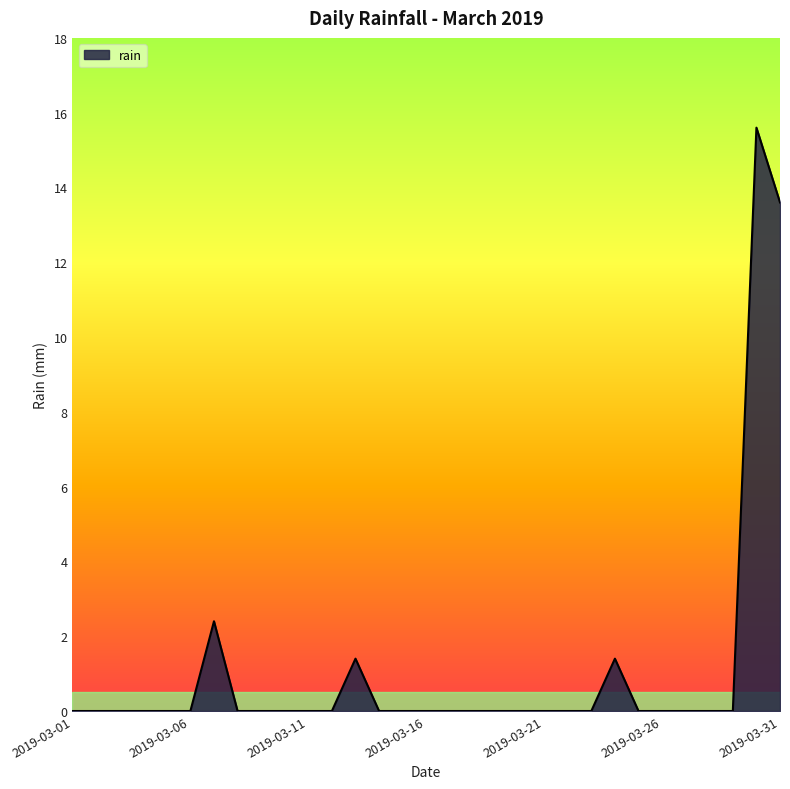

Reading left to right, transcribe all the data shown in this chart.

0.0	0.0	0.0	0.0	0.0	0.0	2.4	0.0	0.0	0.0	0.0	0.0	1.4	0.0	0.0	0.0	0.0	0.0	0.0	0.0	0.0	0.0	0.0	1.4	0.0	0.0	0.0	0.0	0.0	15.6	13.6